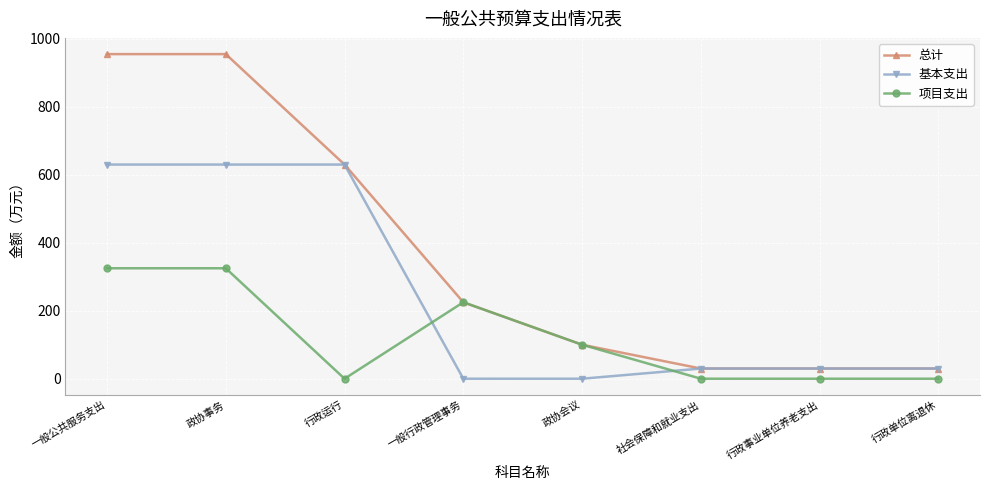

What is the highest value of the 基本支出 series?

630.1